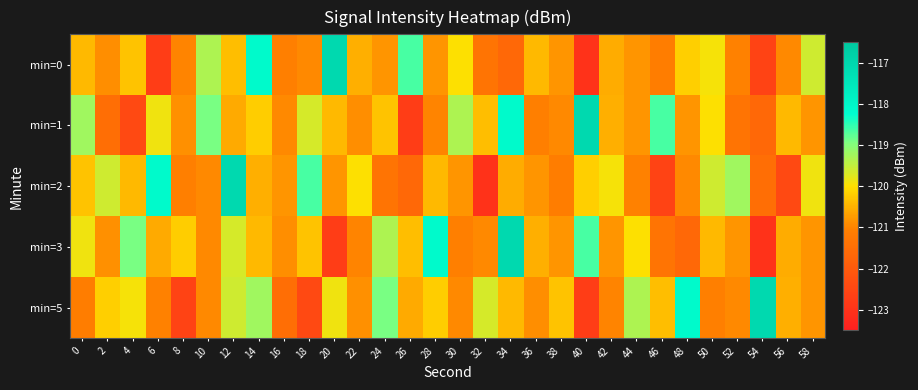

List the series in order of their peak value, lowest first.

min=0, min=1, min=2, min=3, min=5